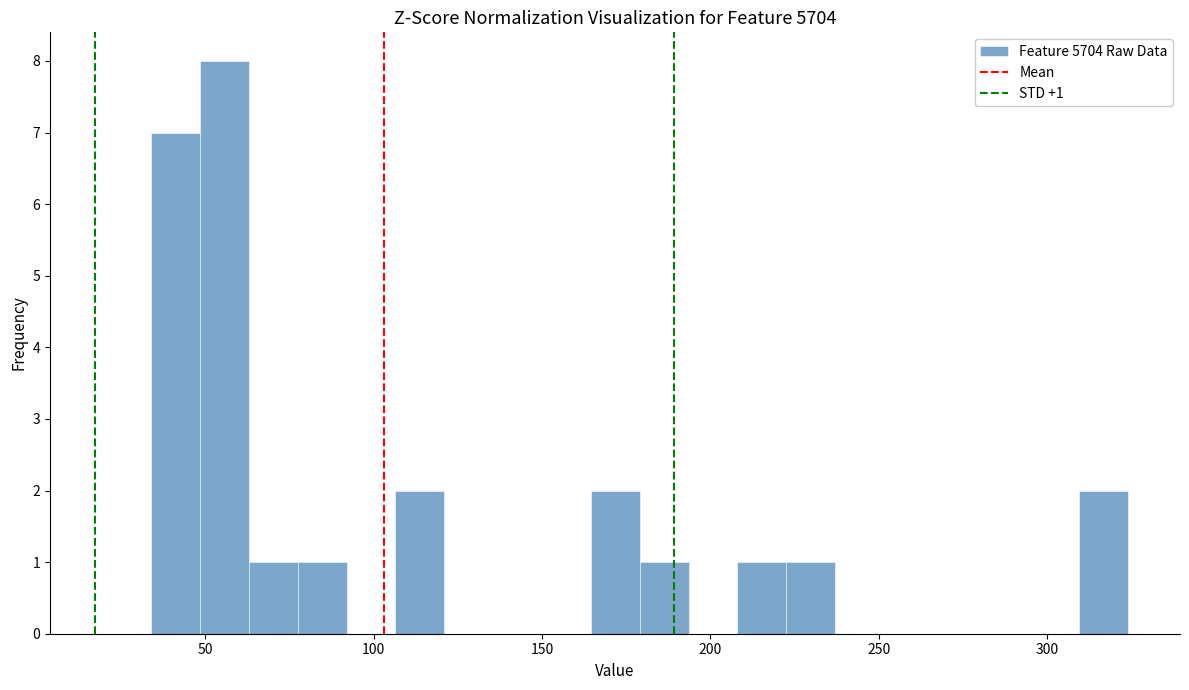

Read against the x-axis, roughly where is the centre of the tallest bar?

55